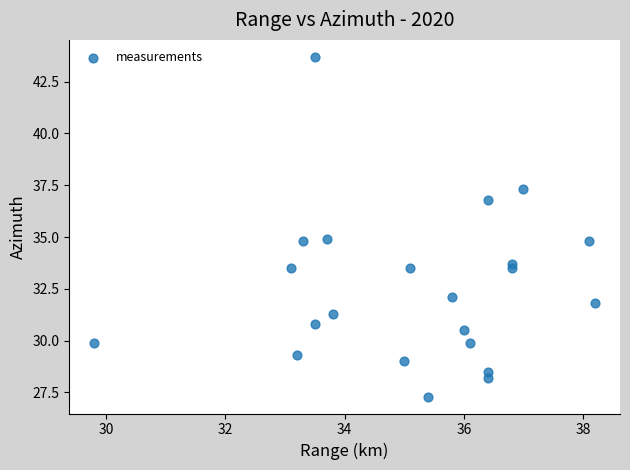

What is the range of X values (max minus min)?

8.4